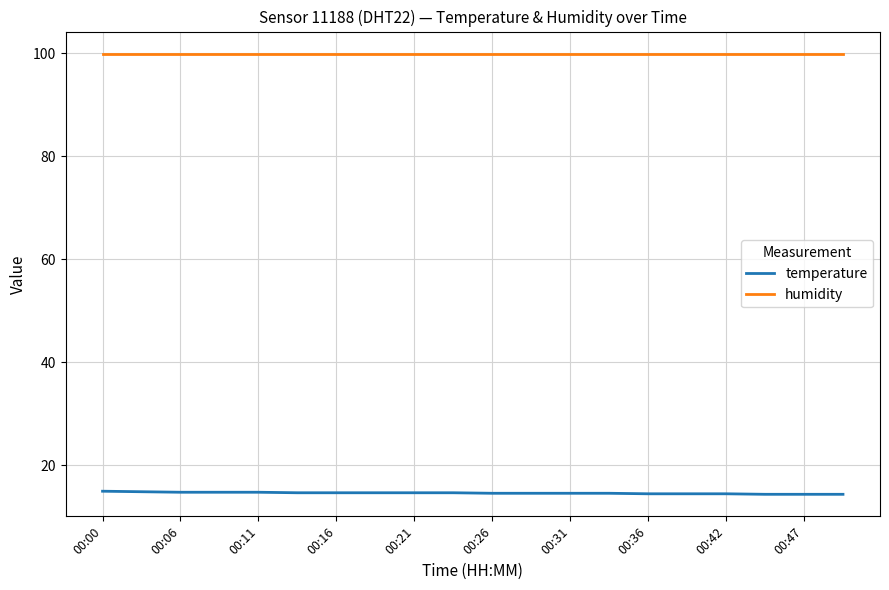

What is the maximum value for humidity?

99.9